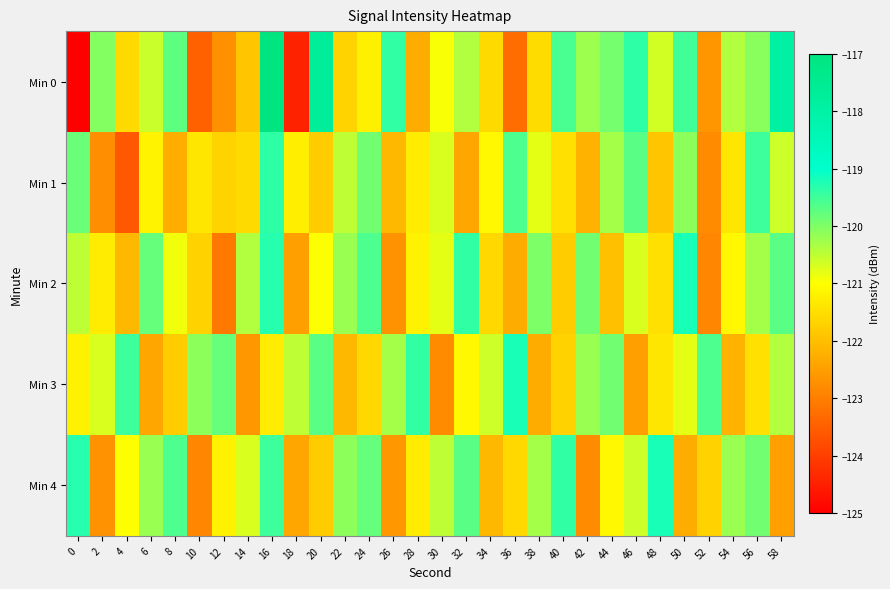

What is the smallest value displayed?

-221.0